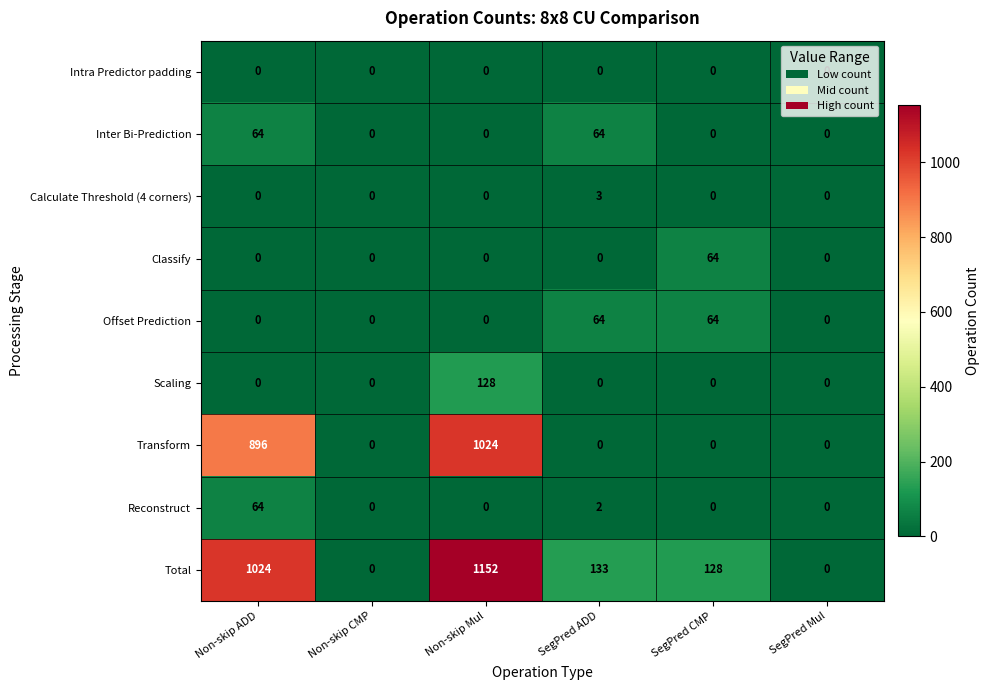

What is the maximum value shown in the chart?

1152